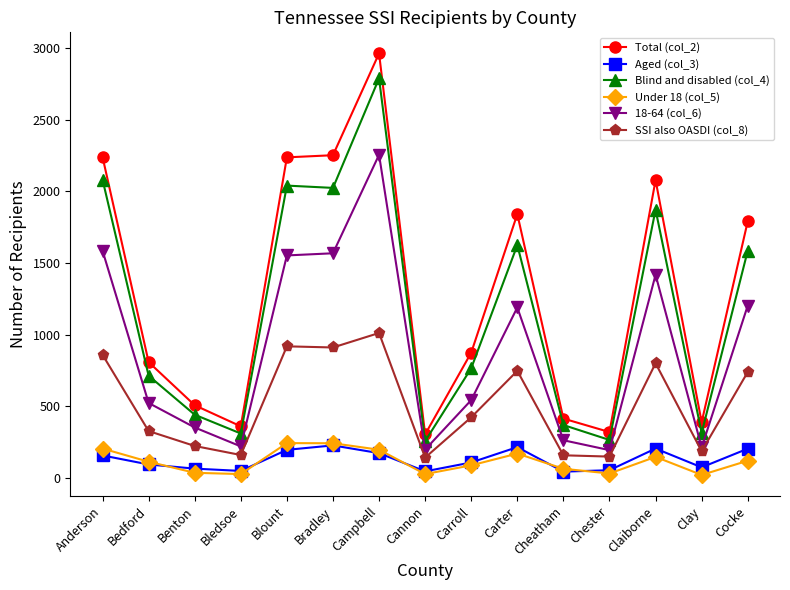

Which series has the largest range (max minus min)?

Total (col_2)